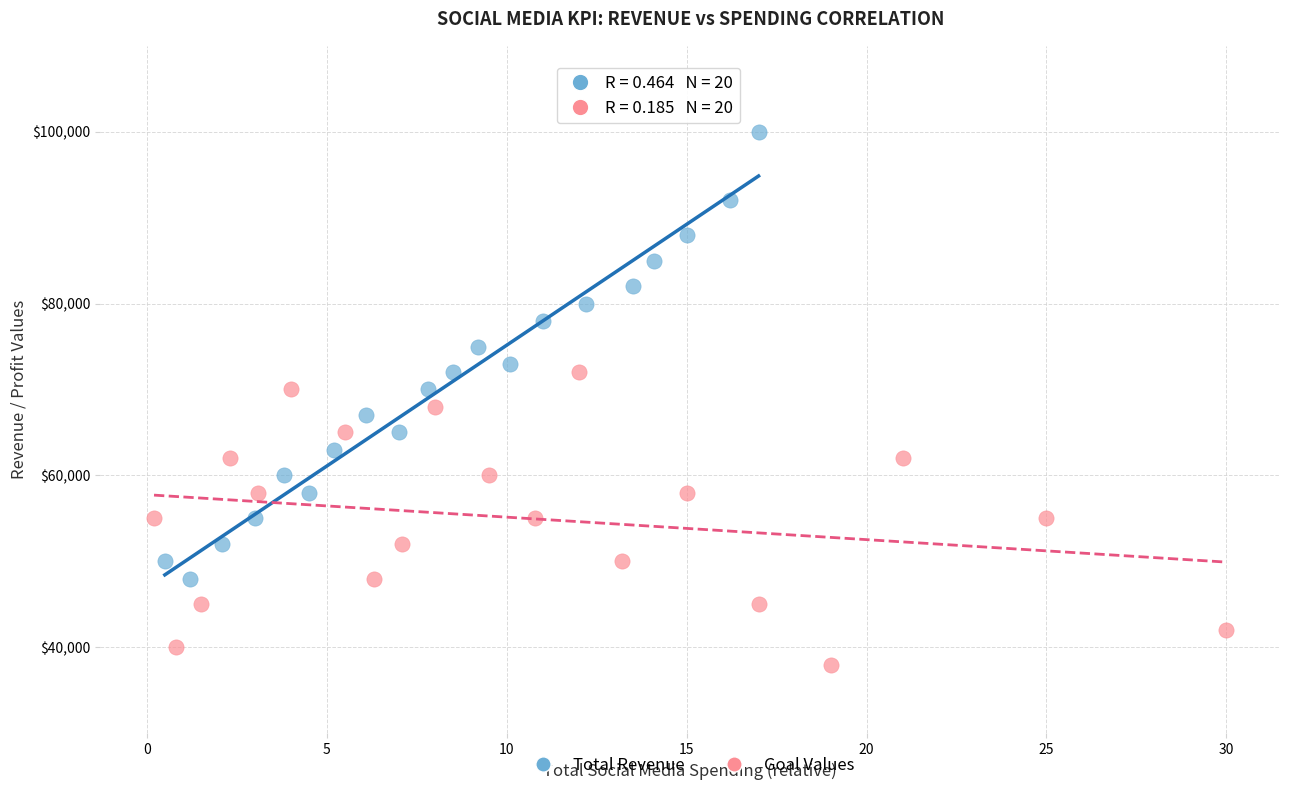

Which series reaches the maximum Y coordinate?

Total Revenue